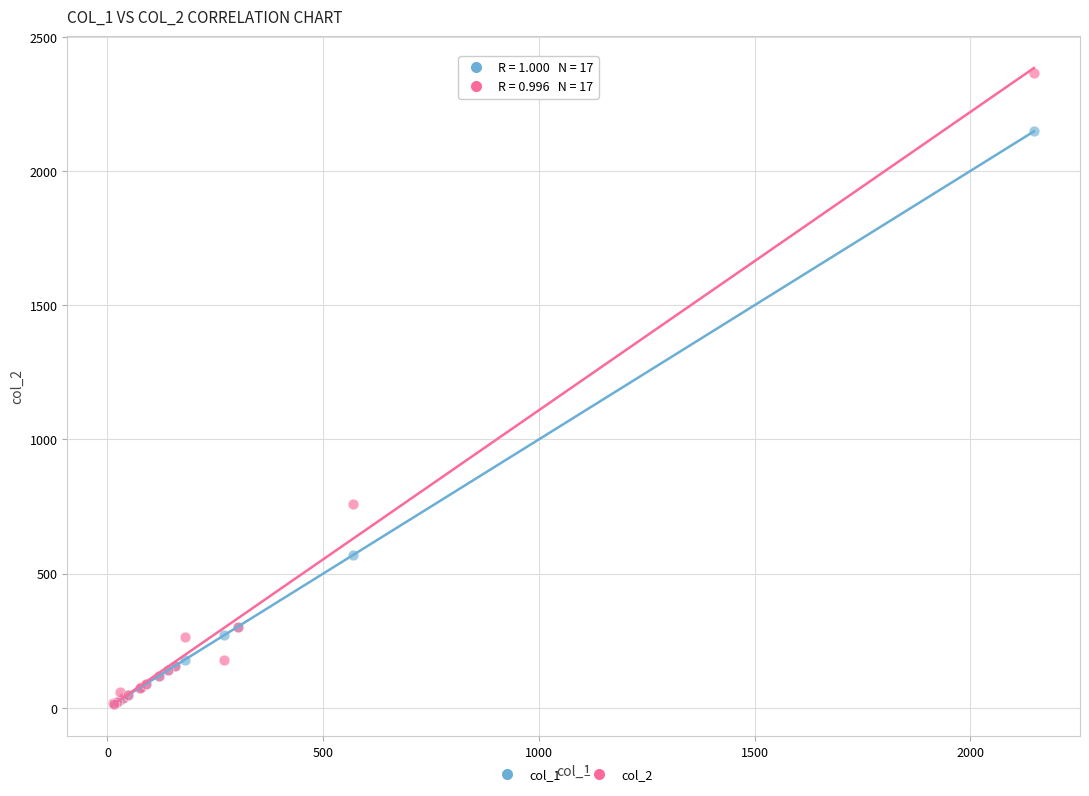

Across all series, what Y value is closest to 1189?

760.0